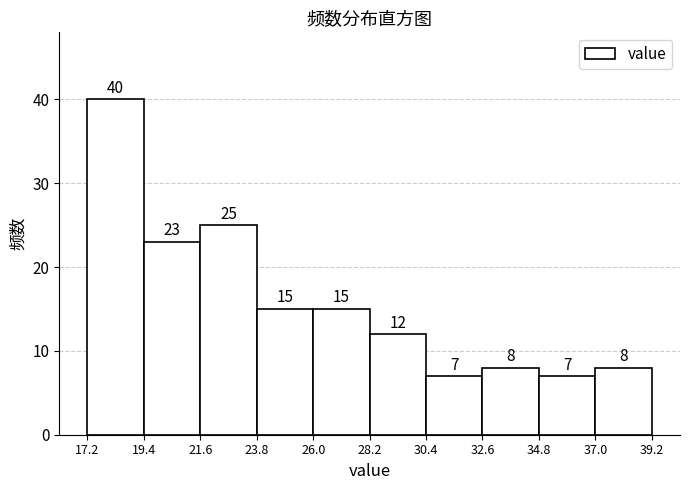

Which range on the x-axis has the tallest bar?

17.2 to 19.4